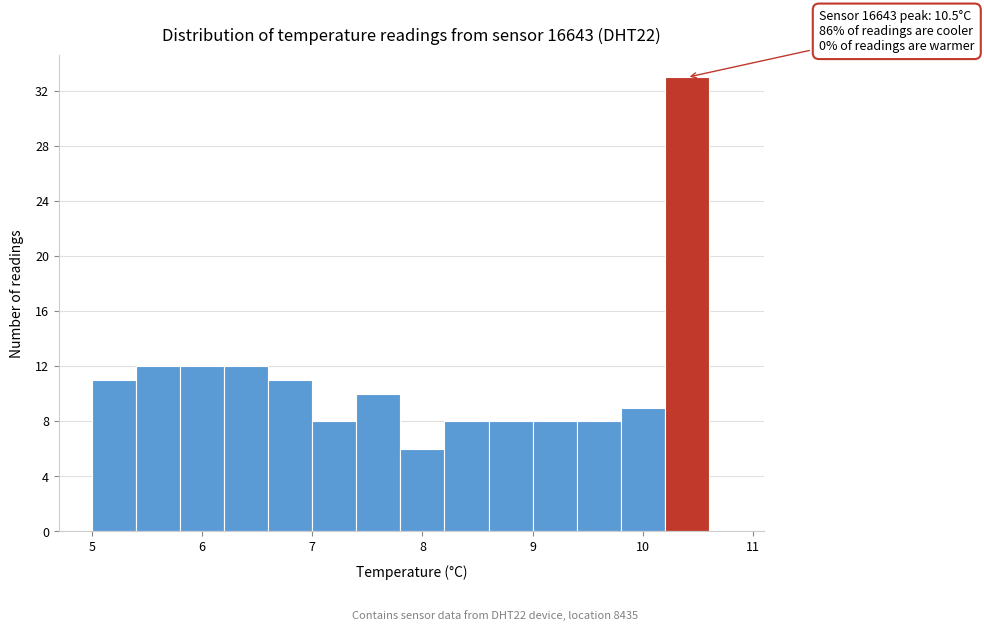

Over which range of the x-axis is the bar tallest?

10.2 to 10.6